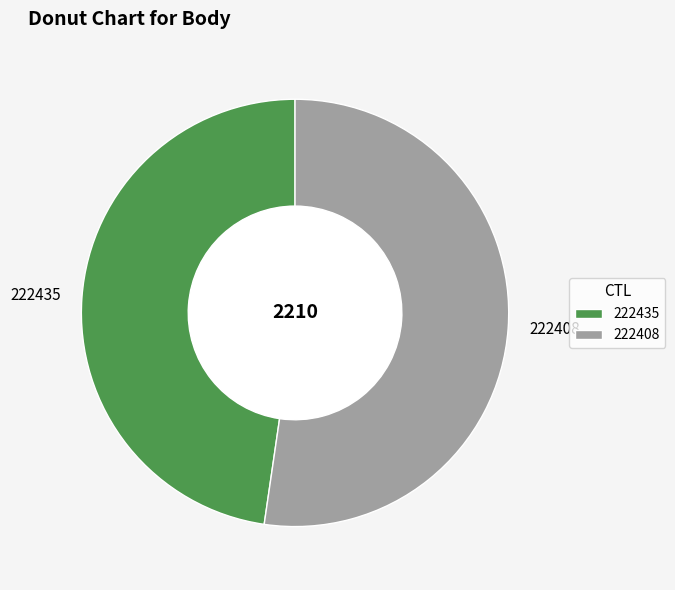

What is the majority slice?

222408